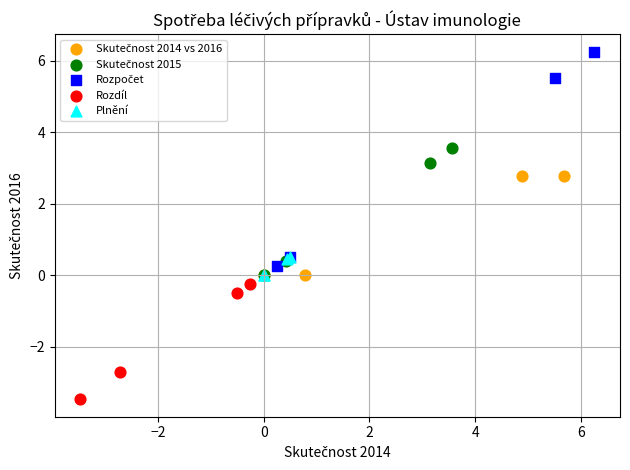

Which series reaches the minimum Y coordinate?

Rozdíl